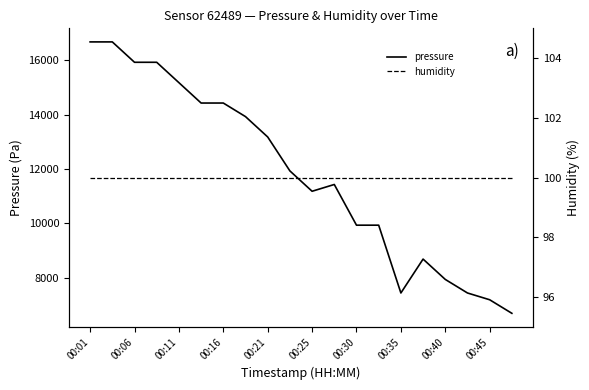

Is it true that humidity equals 45.0 at 17?

False